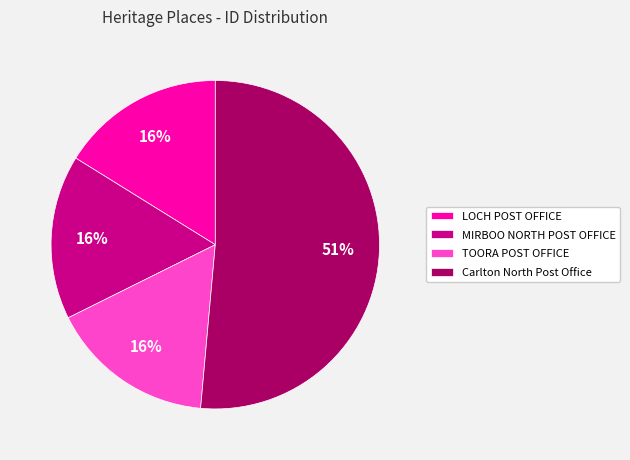

Does Carlton North Post Office account for over 50% of the chart?

Yes